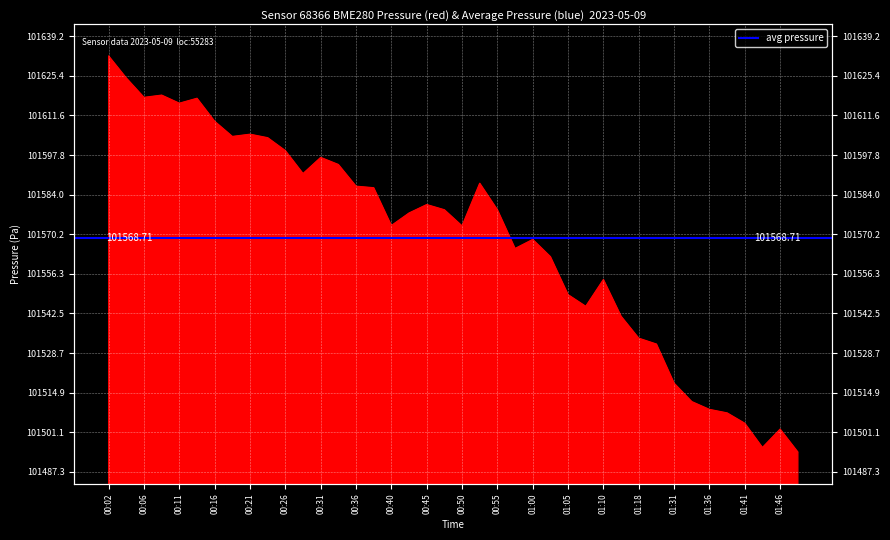

Where is the first local maximum?

00:09